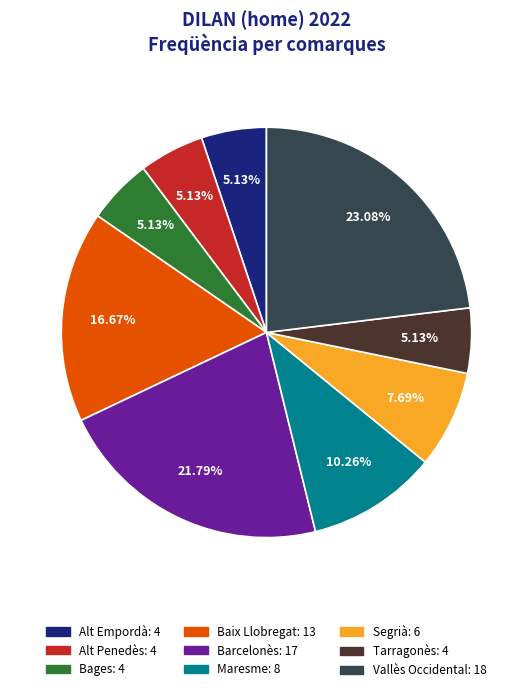

Which slice is the largest?

Vallès Occidental